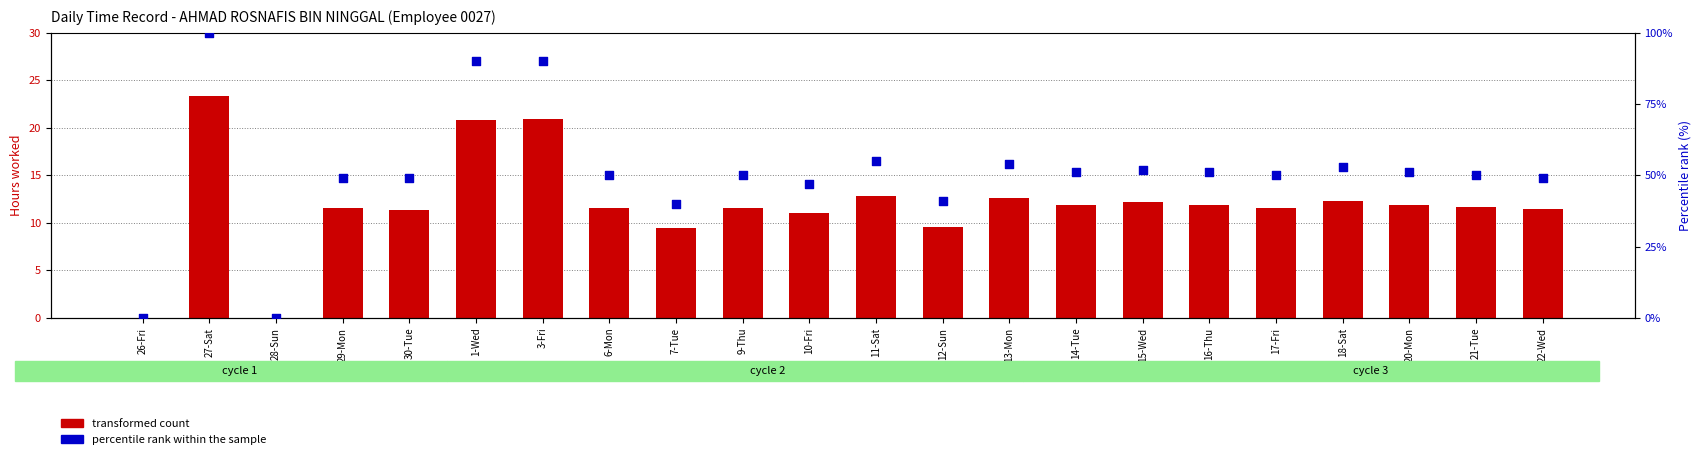

Which series has the largest total across all categories?

percentile rank within the sample